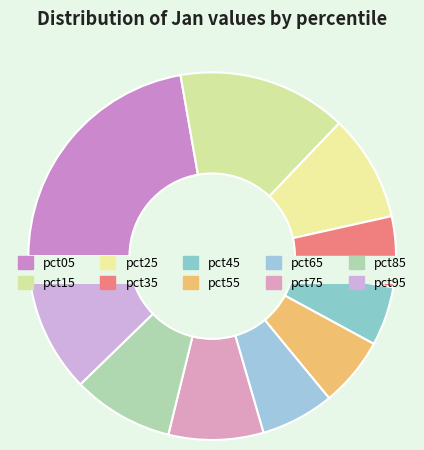

To the nearest percent, what is the difference between the pct45 and pct05 slice percentages?

17%